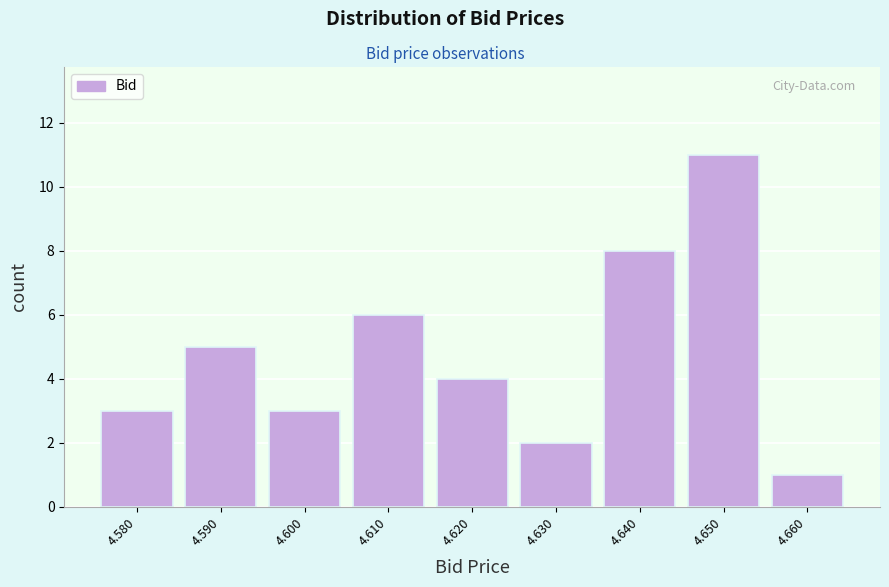

Over which range of the x-axis is the bar tallest?

4.645 to 4.655